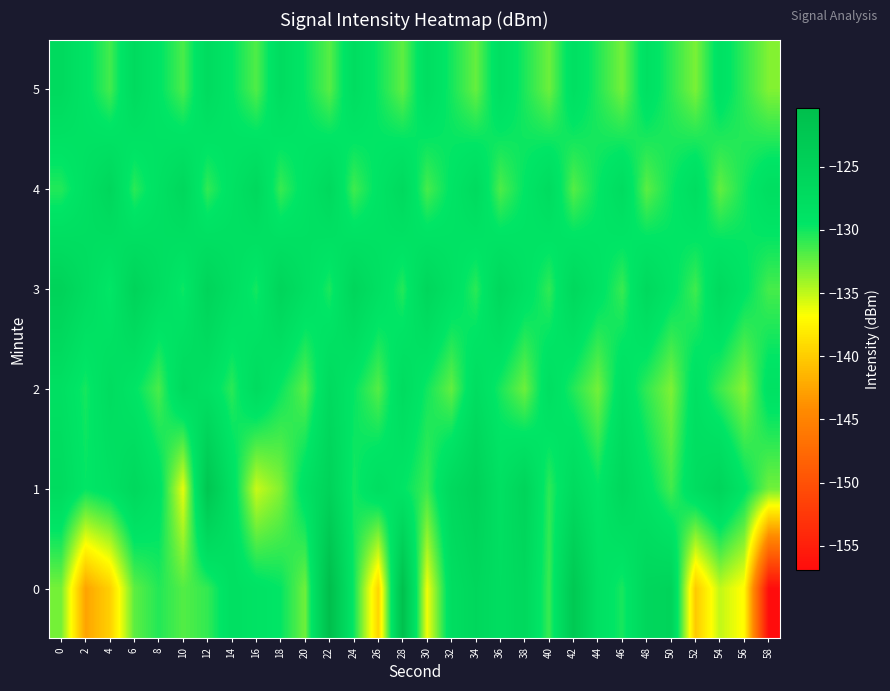

At which category is the sum across all series the highest?

22